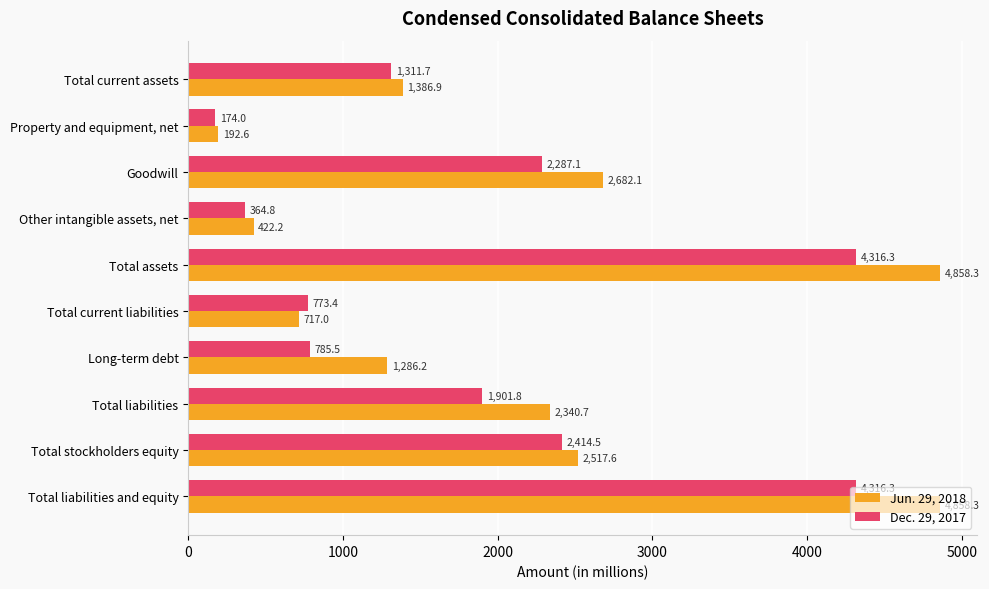

What is the total value across all series at Total assets?

9174.6